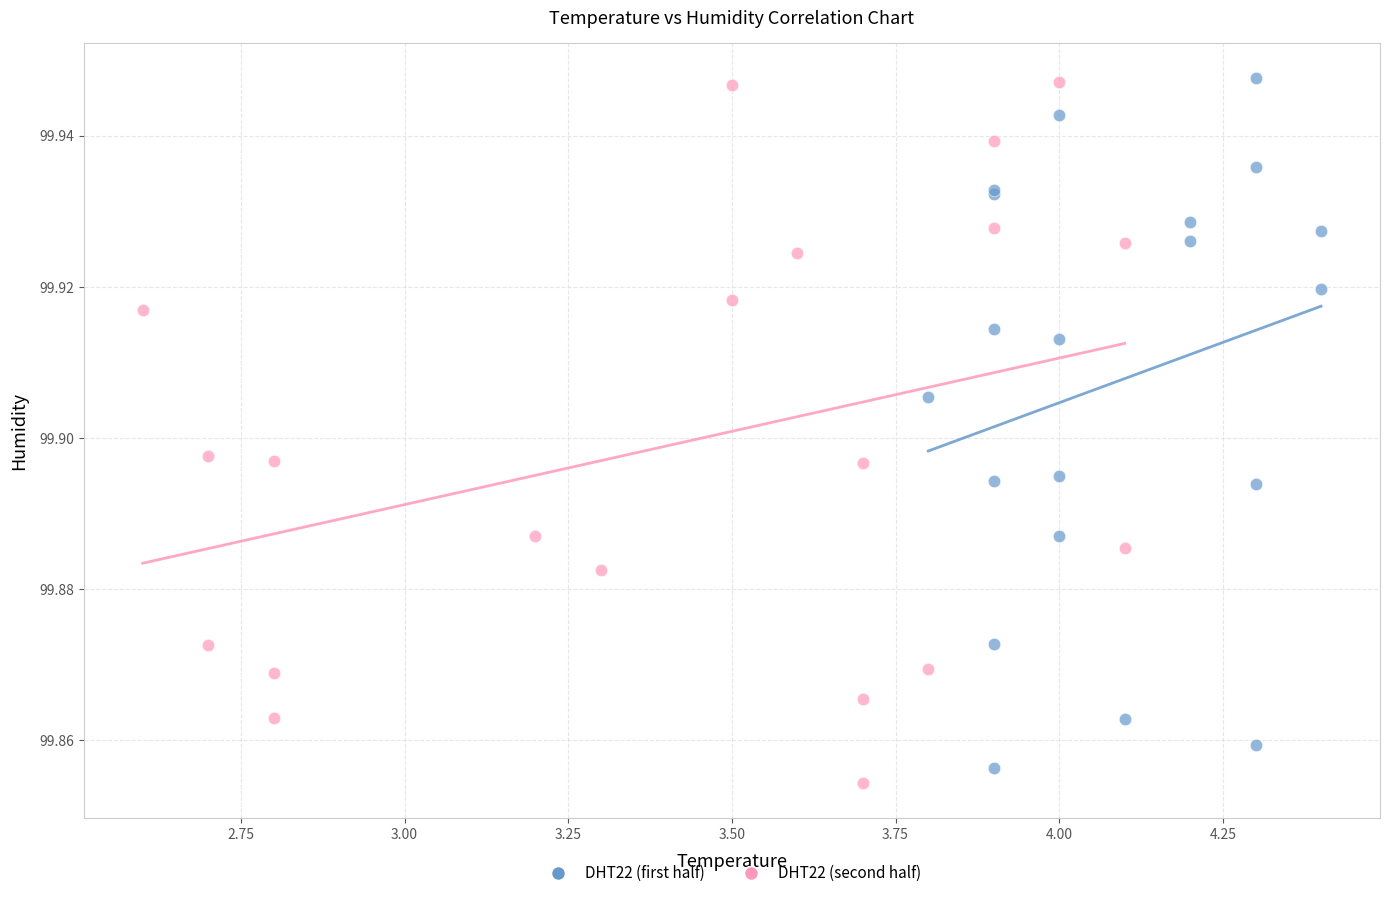

What are all the series names shown in the legend?

DHT22 (first half), DHT22 (second half)